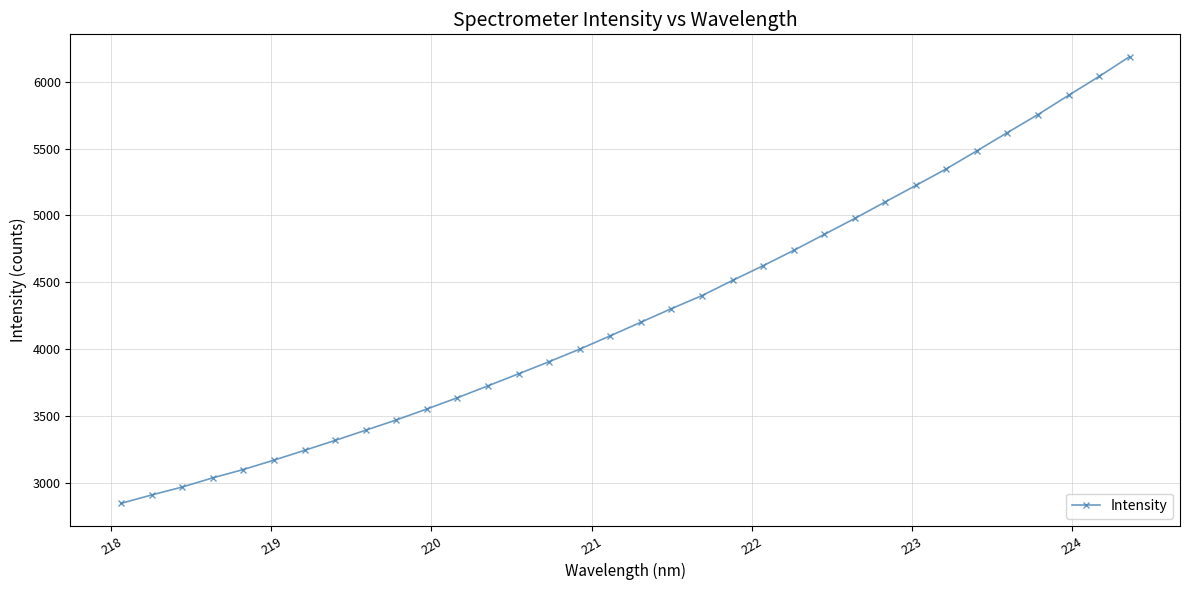

What is the maximum value shown in the chart?

6187.2